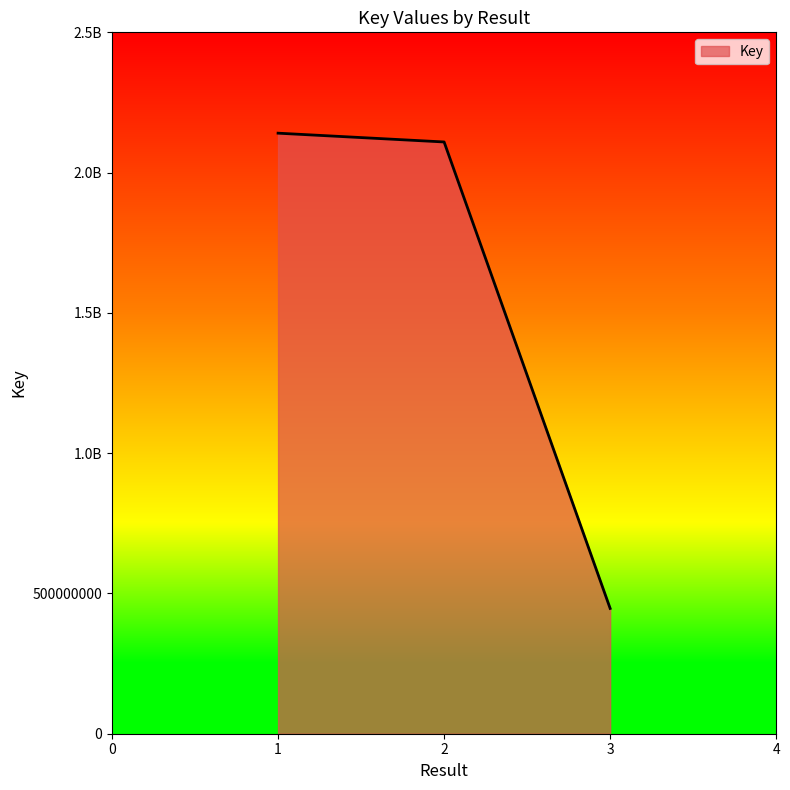

What is the average value?

1565459944